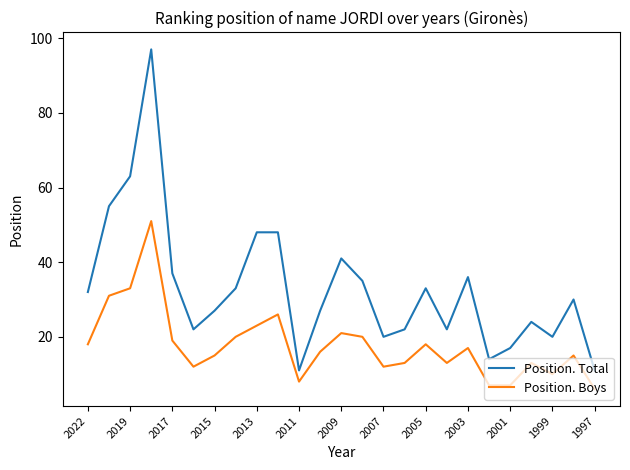

What is the difference between the maximum and minimum values in the Position. Boys series?

45